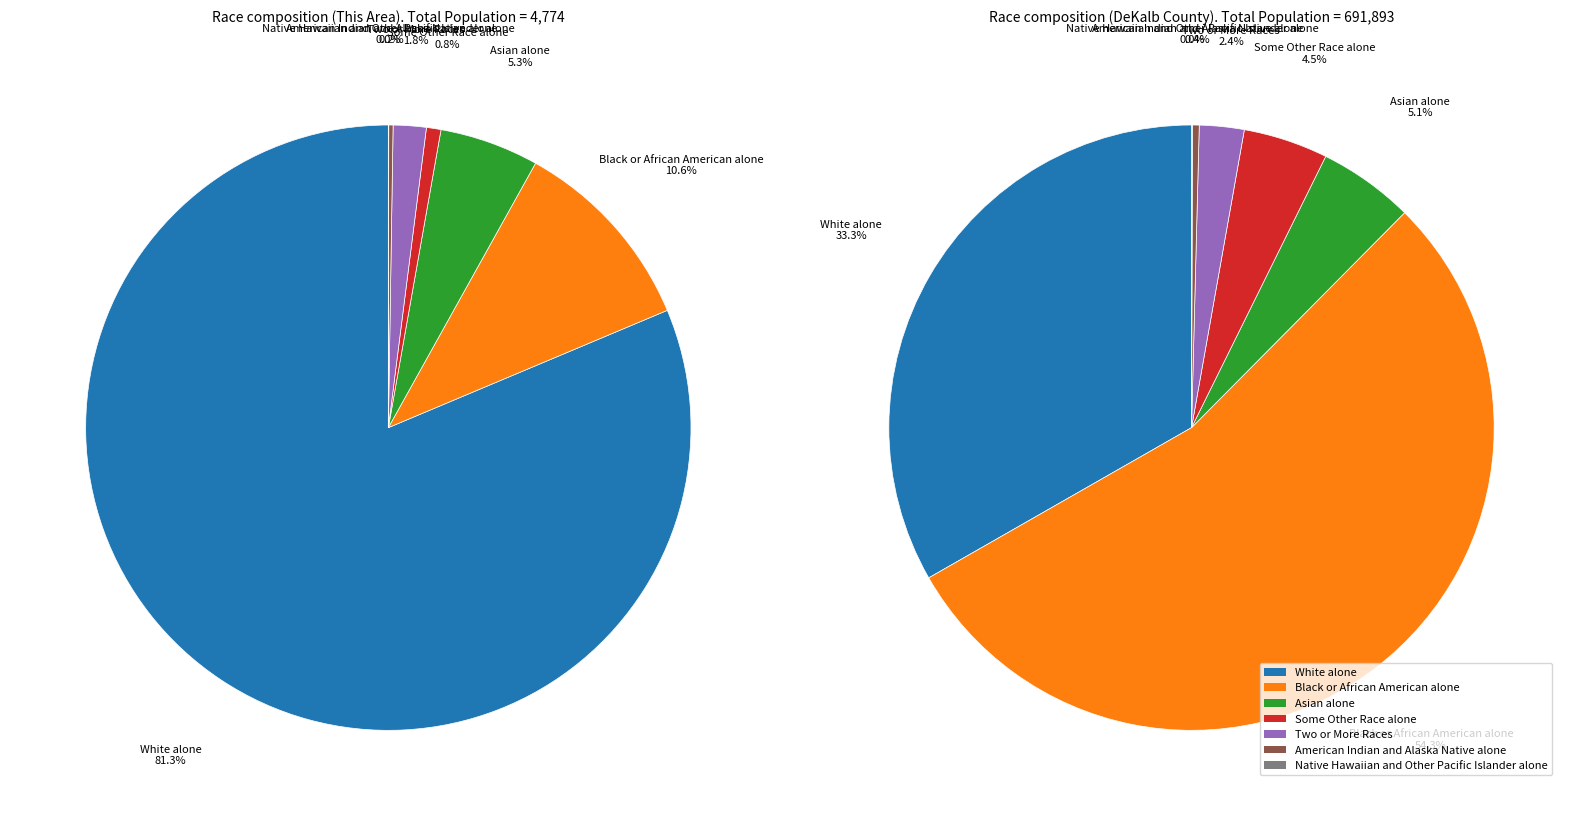

Combined, do Native Hawaiian and Other Pacific Islander alone and Black or African American alone account for over 50%?

No